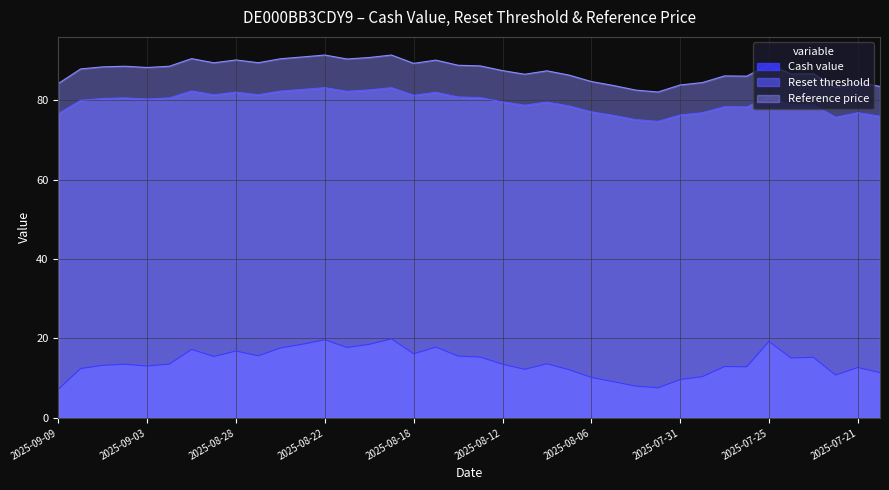

Reading left to right, list all the values displayed in this chart.

Cash value: 2025-09-09=7.2	2025-09-08=12.4	2025-09-05=13.2	2025-09-04=13.5	2025-09-03=13.1	2025-09-02=13.6	2025-09-01=17.2	2025-08-29=15.5	2025-08-28=16.8	2025-08-27=15.6	2025-08-26=17.6	2025-08-25=18.6	2025-08-22=19.7	2025-08-21=17.7	2025-08-20=18.5	2025-08-19=19.9	2025-08-18=16.1	2025-08-15=17.8	2025-08-14=15.6	2025-08-13=15.3	2025-08-12=13.5	2025-08-11=12.2	2025-08-08=13.6	2025-08-07=12.1	2025-08-06=10.2	2025-08-05=9.1	2025-08-04=8.0	2025-08-01=7.6	2025-07-31=9.7	2025-07-30=10.4	2025-07-29=12.9	2025-07-28=12.9	2025-07-25=19.3	2025-07-24=15.1	2025-07-23=15.3	2025-07-22=10.8	2025-07-21=12.7	2025-07-18=11.4
Reset threshold: 2025-09-09=76.7	2025-09-08=80.0	2025-09-05=80.5	2025-09-04=80.6	2025-09-03=80.3	2025-09-02=80.6	2025-09-01=82.4	2025-08-29=81.4	2025-08-28=82.1	2025-08-27=81.4	2025-08-26=82.3	2025-08-25=82.8	2025-08-22=83.2	2025-08-21=82.3	2025-08-20=82.6	2025-08-19=83.2	2025-08-18=81.3	2025-08-15=82.0	2025-08-14=80.8	2025-08-13=80.7	2025-08-12=79.6	2025-08-11=78.8	2025-08-08=79.6	2025-08-07=78.6	2025-08-06=77.1	2025-08-05=76.2	2025-08-04=75.1	2025-08-01=74.7	2025-07-31=76.3	2025-07-30=76.9	2025-07-29=78.4	2025-07-28=78.4	2025-07-25=81.0	2025-07-24=78.8	2025-07-23=78.9	2025-07-22=75.7	2025-07-21=76.9	2025-07-18=76.0
Reference price: 2025-09-09=84.3	2025-09-08=87.9	2025-09-05=88.4	2025-09-04=88.6	2025-09-03=88.3	2025-09-02=88.6	2025-09-01=90.5	2025-08-29=89.5	2025-08-28=90.2	2025-08-27=89.5	2025-08-26=90.5	2025-08-25=90.9	2025-08-22=91.4	2025-08-21=90.4	2025-08-20=90.8	2025-08-19=91.4	2025-08-18=89.3	2025-08-15=90.1	2025-08-14=88.8	2025-08-13=88.7	2025-08-12=87.5	2025-08-11=86.6	2025-08-08=87.4	2025-08-07=86.4	2025-08-06=84.7	2025-08-05=83.7	2025-08-04=82.6	2025-08-01=82.1	2025-07-31=83.9	2025-07-30=84.5	2025-07-29=86.2	2025-07-28=86.1	2025-07-25=89.0	2025-07-24=86.6	2025-07-23=86.7	2025-07-22=83.2	2025-07-21=84.5	2025-07-18=83.5